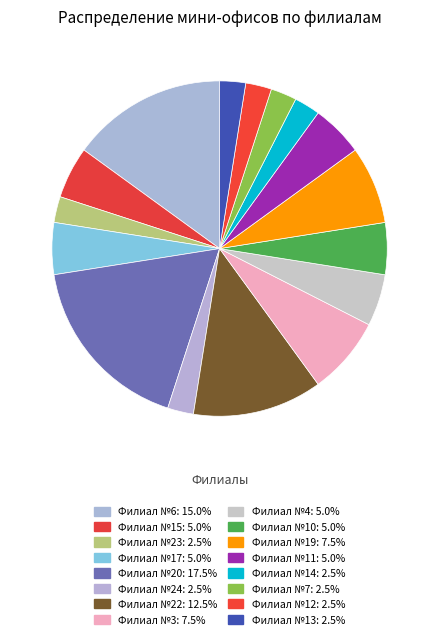

To the nearest percent, what is the difference between the largest and smallest slice percentages?

15%